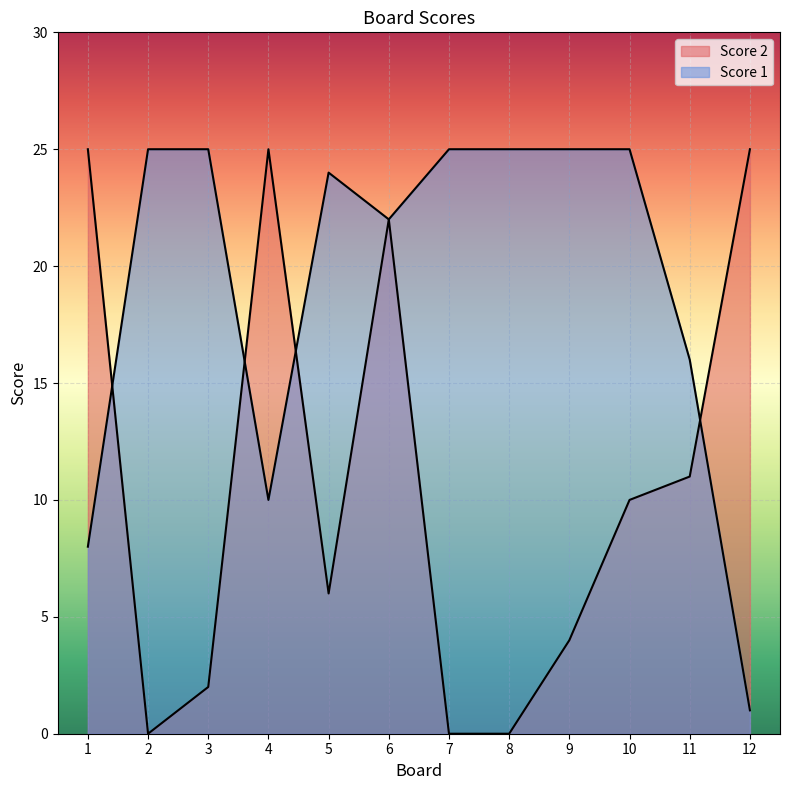

Does the chart display data point markers on the line(s)?

No